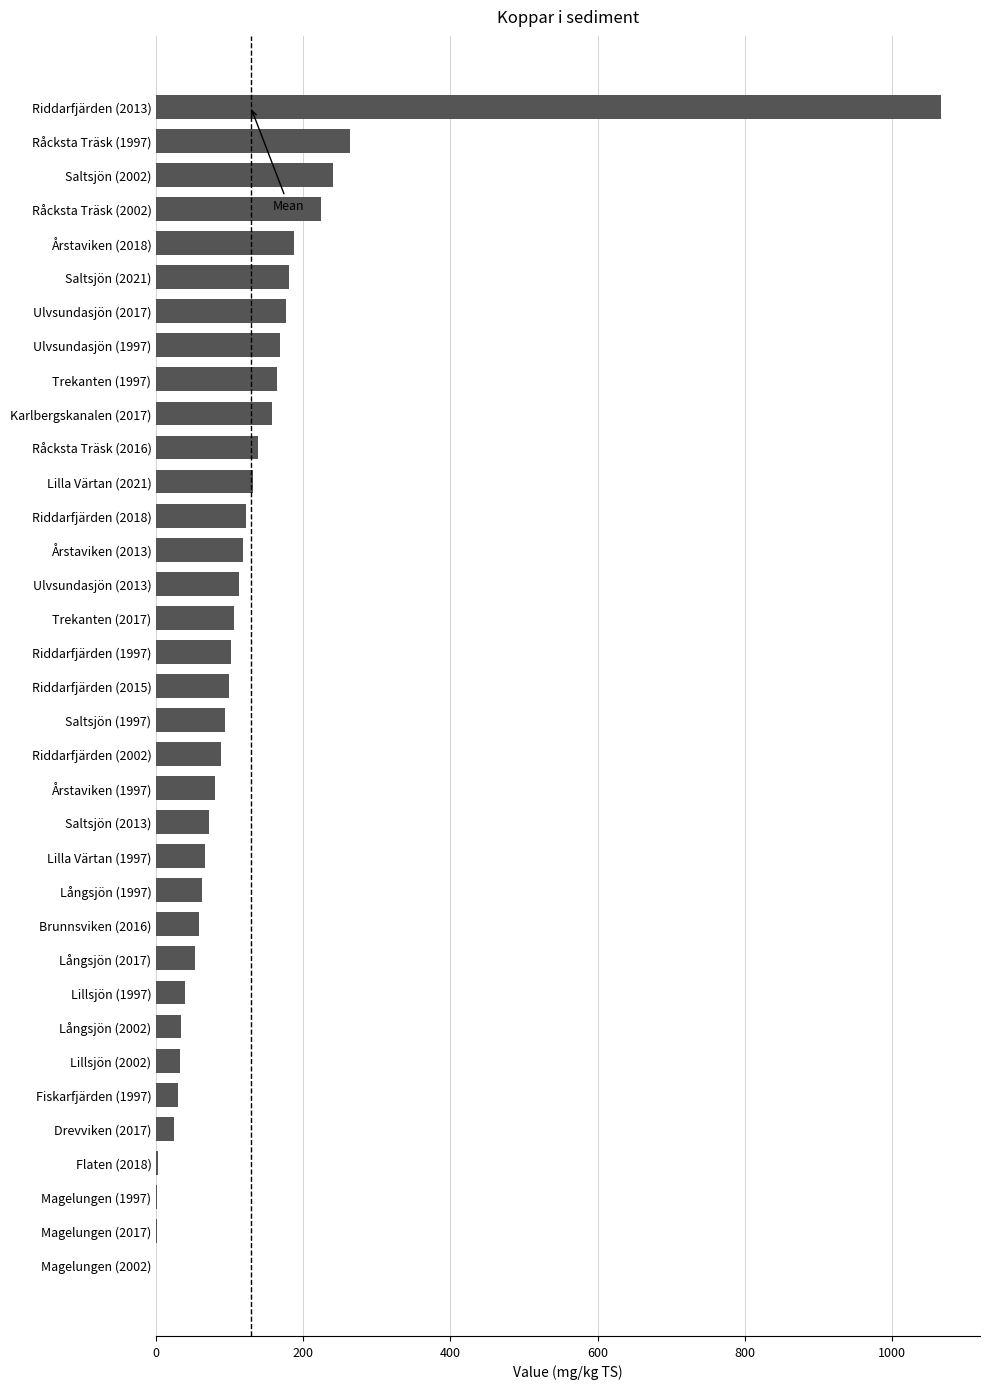

What is the change in value from Lilla Värtan (2021) to Råcksta Träsk (1997)?

+132.3